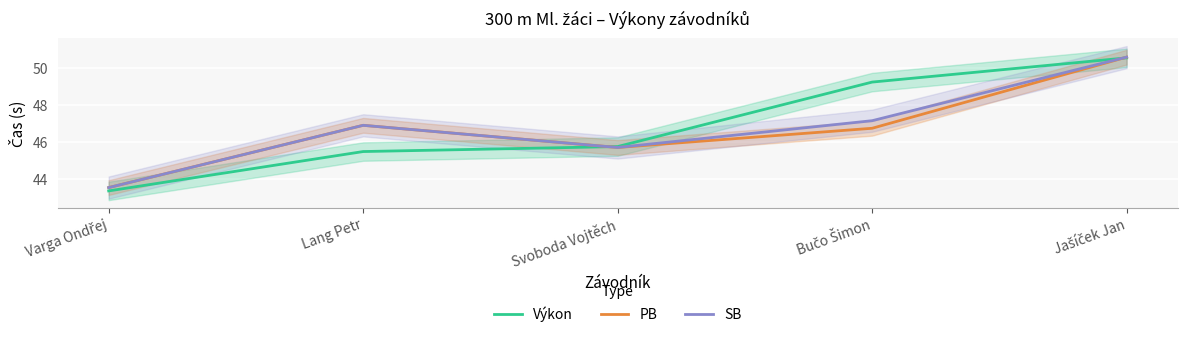

Between Bučo Šimon and Jašíček Jan, which series saw the biggest shift?

PB